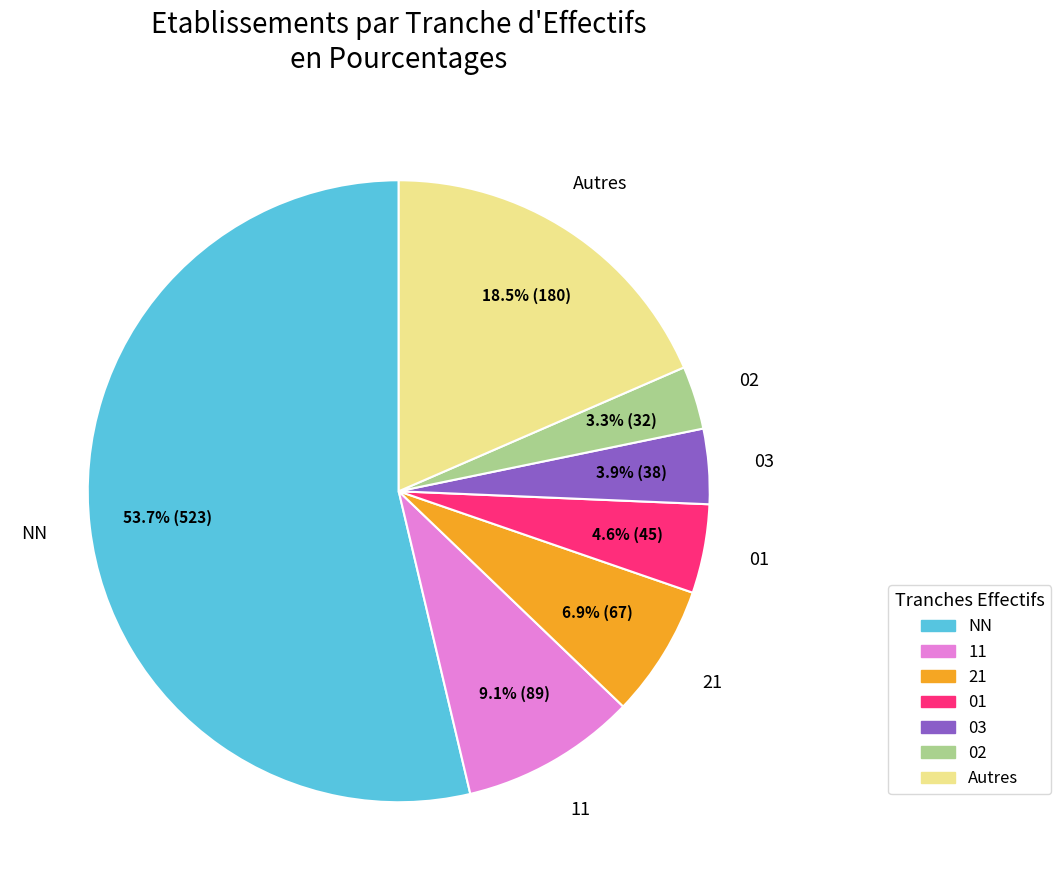

Is it true that 21 is 1% of the pie?

False